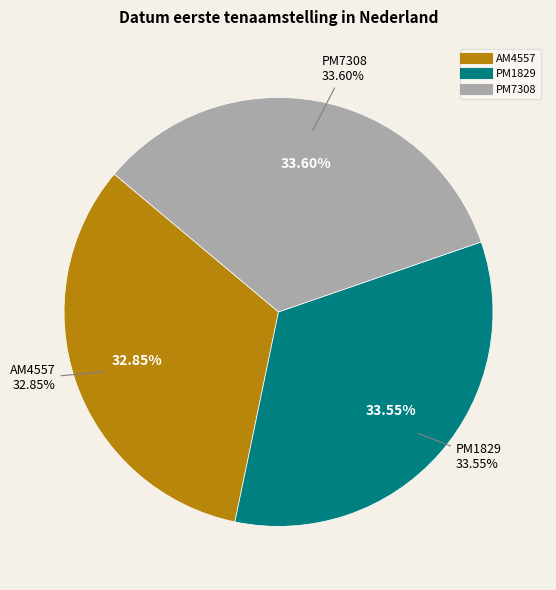

Which has a higher value, PM1829 or AM4557?

PM1829